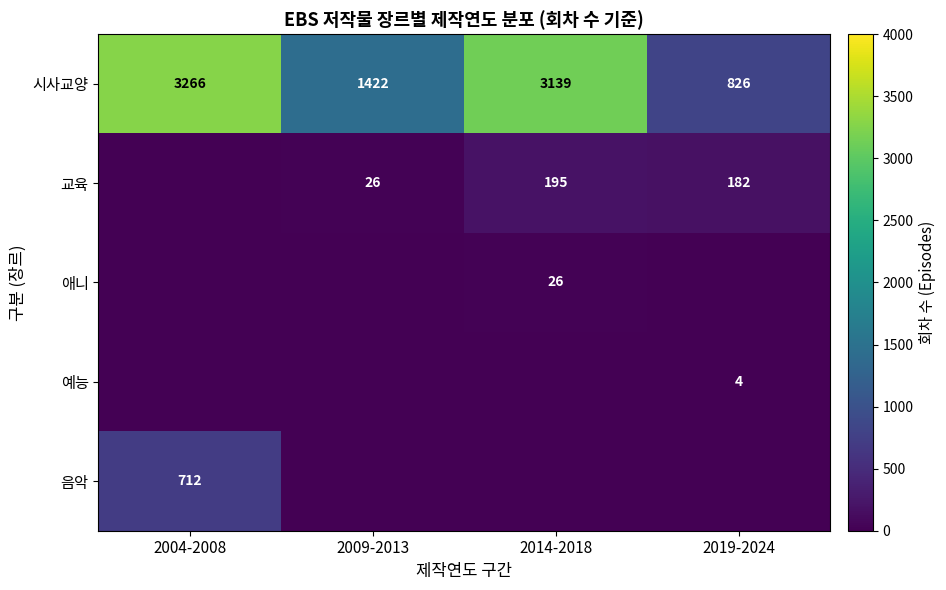

The 시사교양 series shows 3266 at 2004-2008. True or false?

True